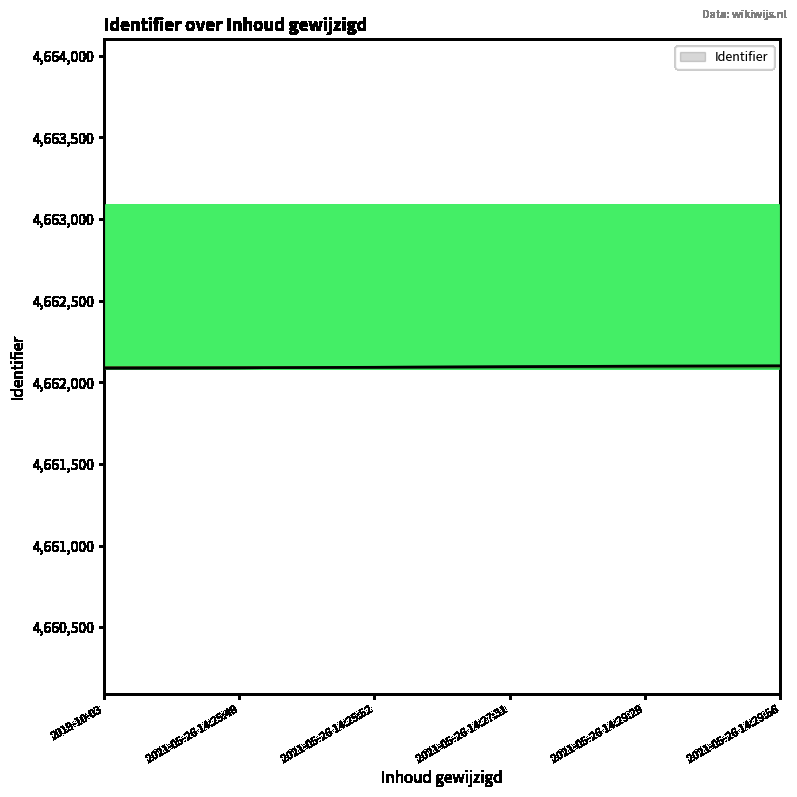

What is the smallest value displayed?

4662089